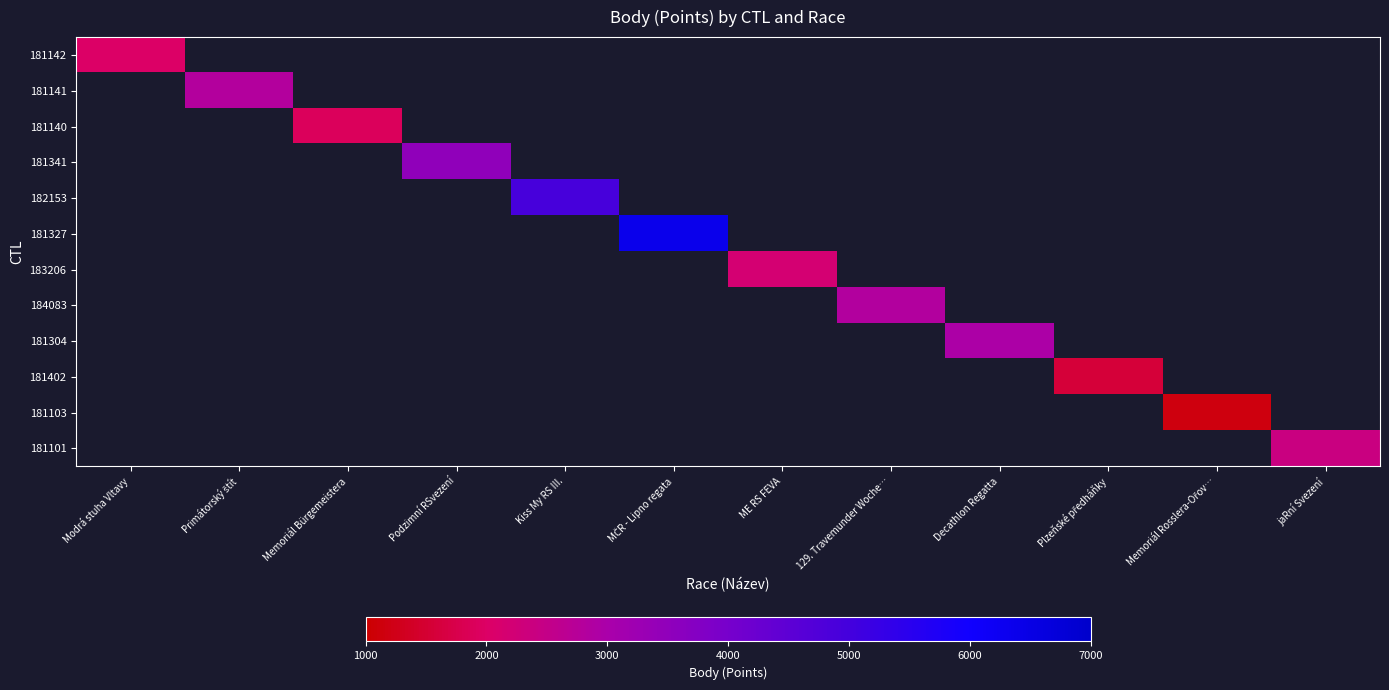

Which has a higher value, Plzeňské předháňky or jaRní Svezení?

jaRní Svezení